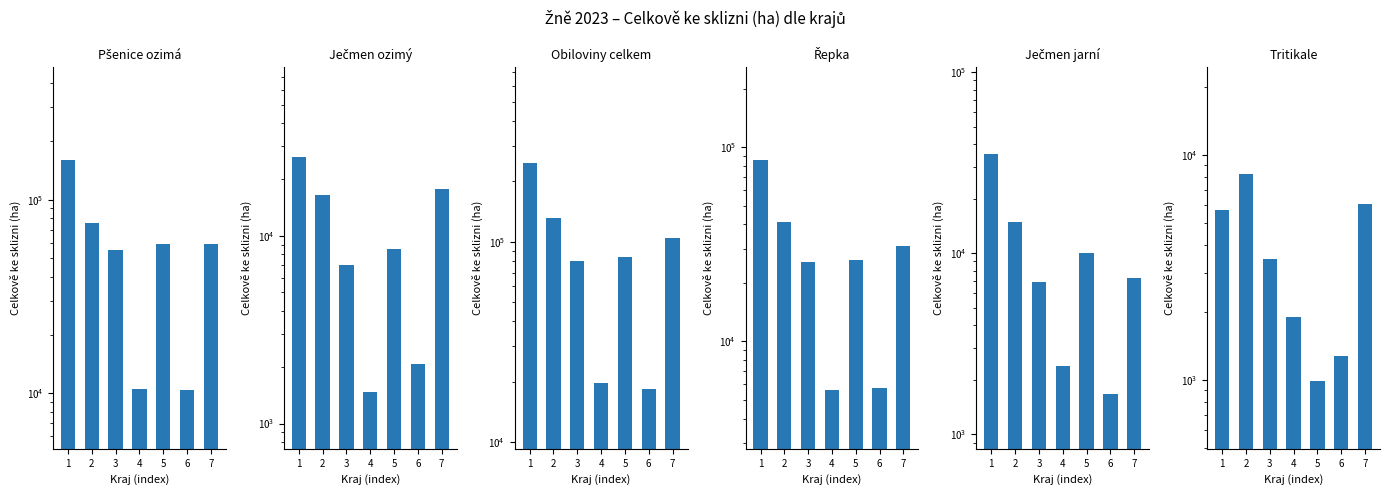

True or false: Řepka has a value of 5729 at 6.

True